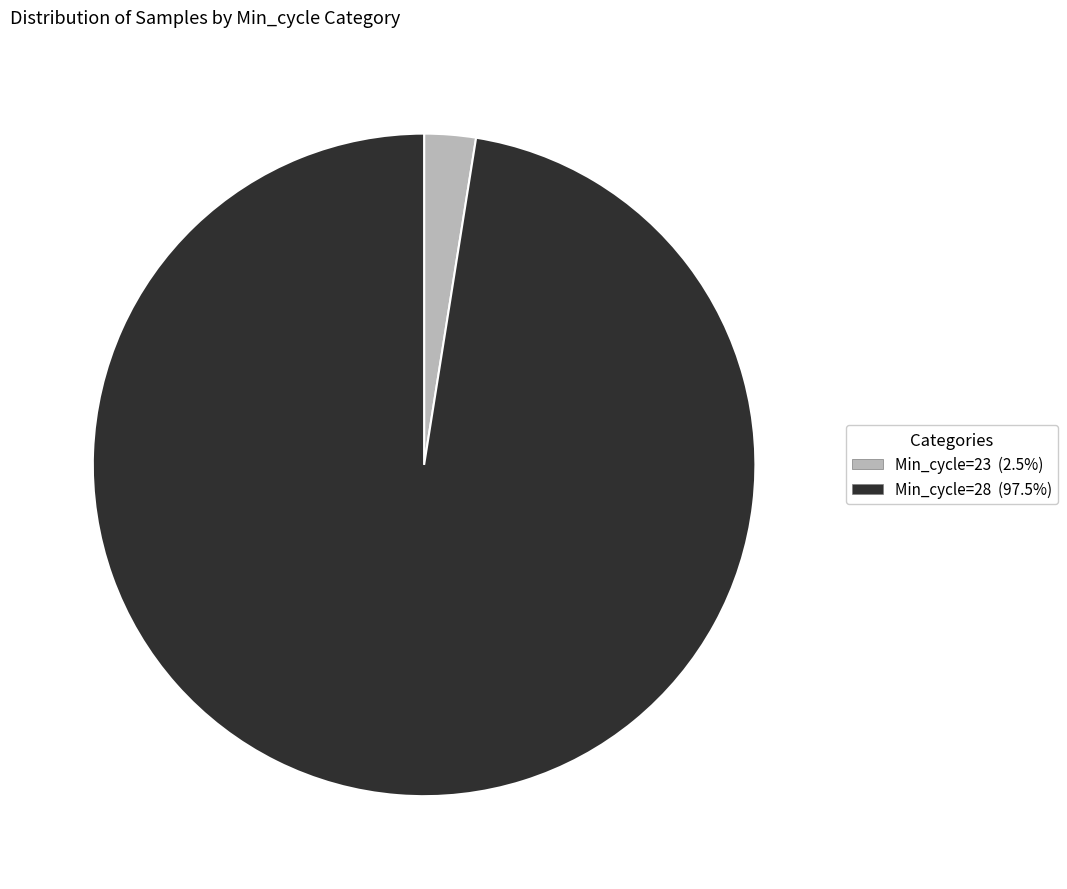

Is there any slice that represents more than half of the pie?

Yes